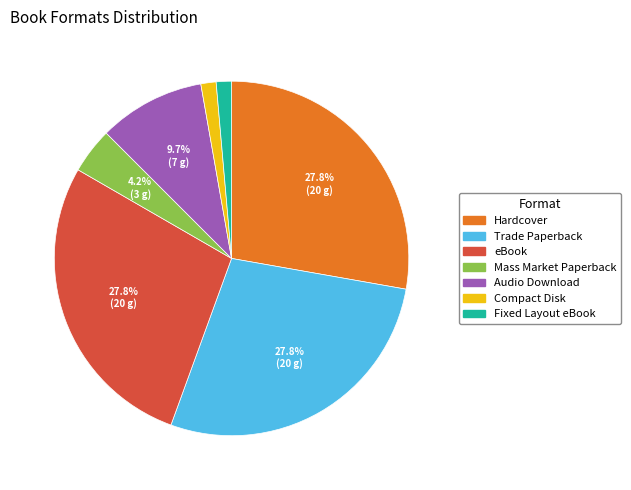

Does any single category account for the majority?

No